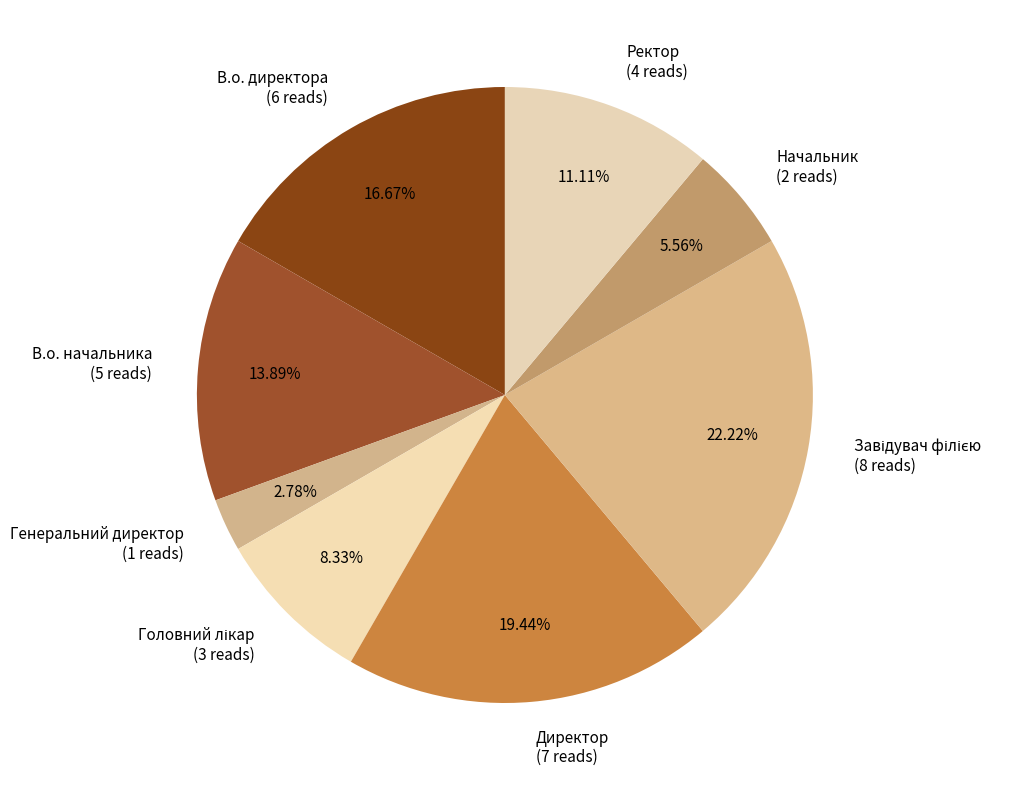

Which slice is the smallest?

Генеральний директор